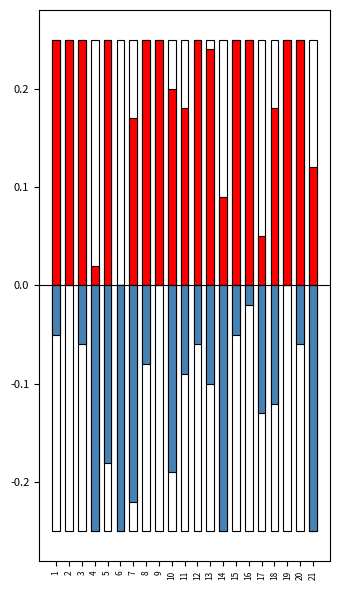

Are the bars horizontal?

No